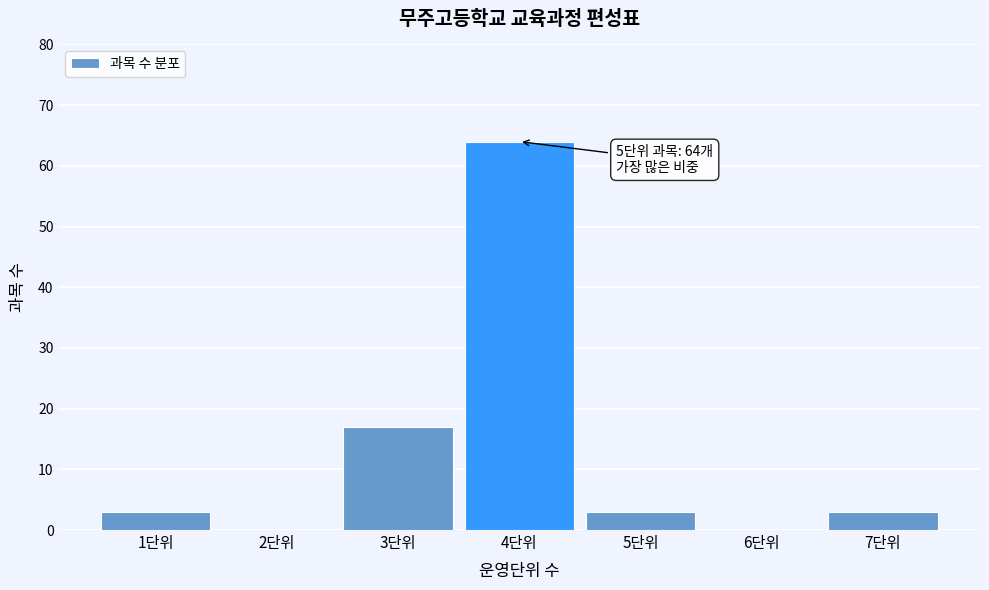

Reading left to right, what are all the values shown in this chart?

1단위=3	2단위=0	3단위=17	4단위=64	5단위=3	6단위=0	7단위=3